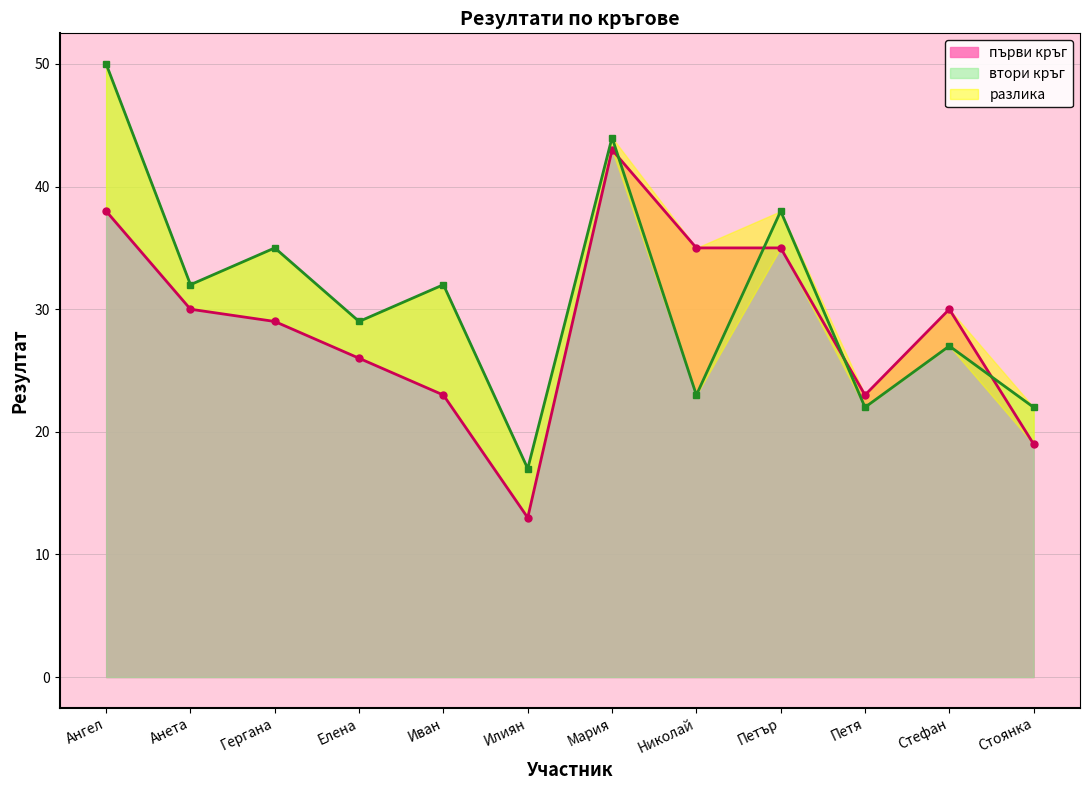

Reading left to right, what are all the values shown in this chart?

първи кръг: 38	30	29	26	23	13	43	35	35	23	30	19
втори кръг: 50	32	35	29	32	17	44	23	38	22	27	22